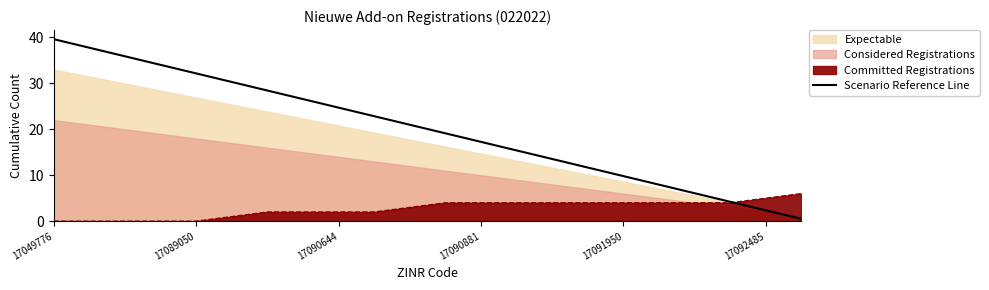

Which category has the highest value in the Scenario Reference Line series?

17049776